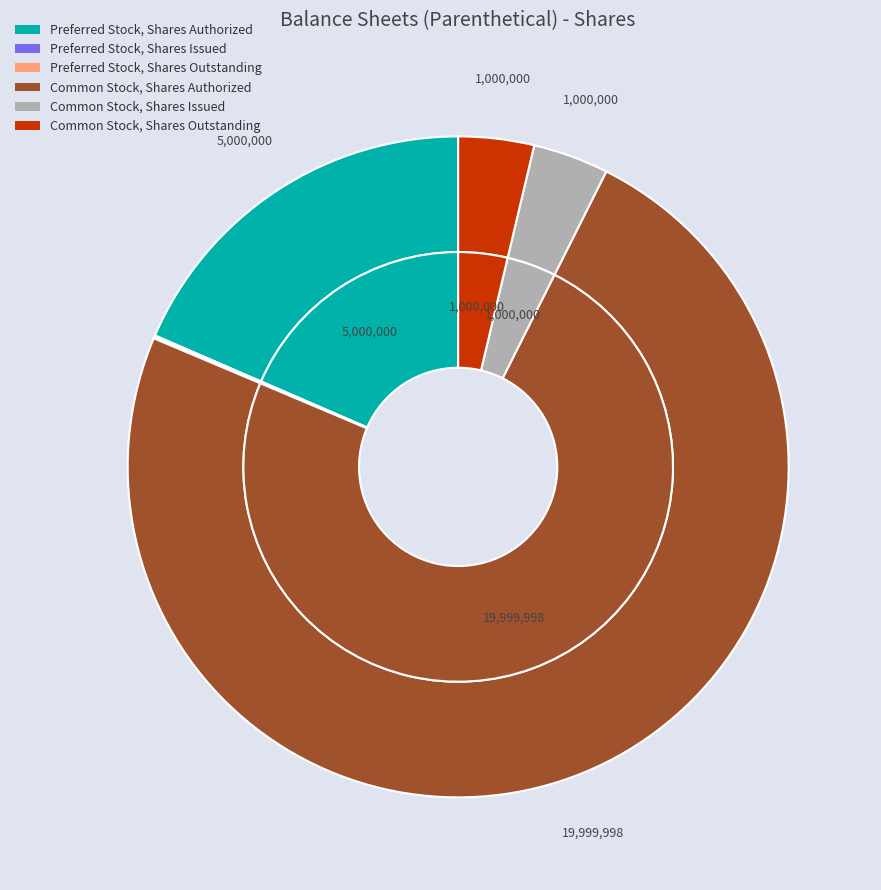

Count the number of slices in the pie.

6